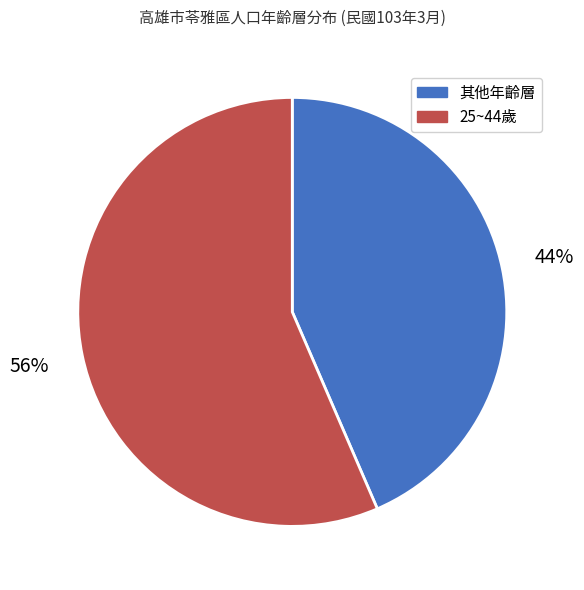

To the nearest percent, what is the average slice percentage?

50%